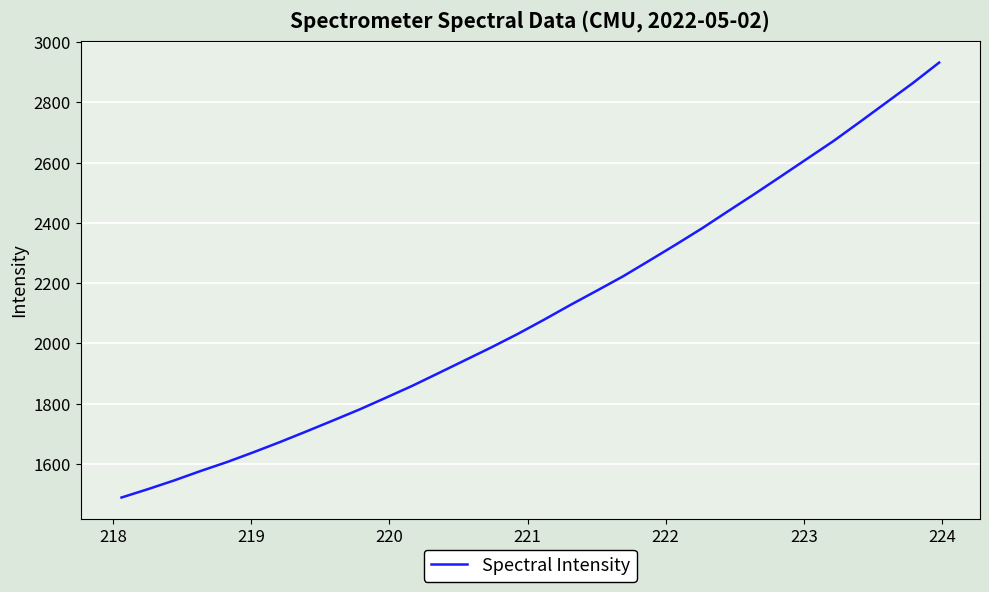

What is the sum of all values?

67497.3